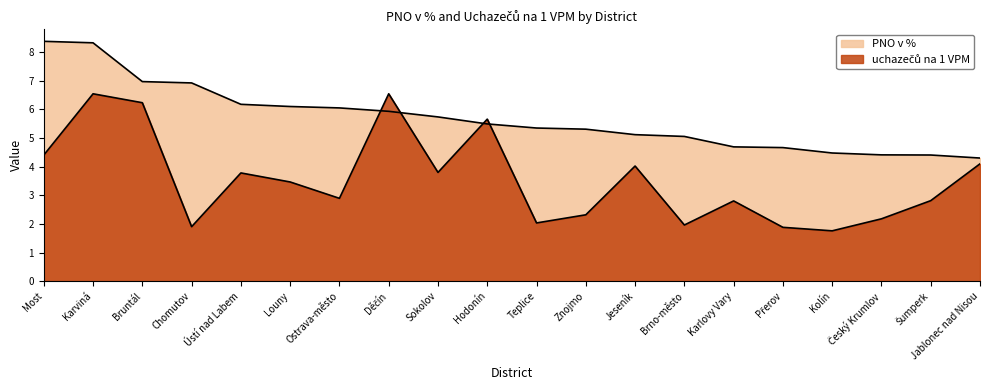

What is the value of the PNO v % point at the 7th from the left?

6.1